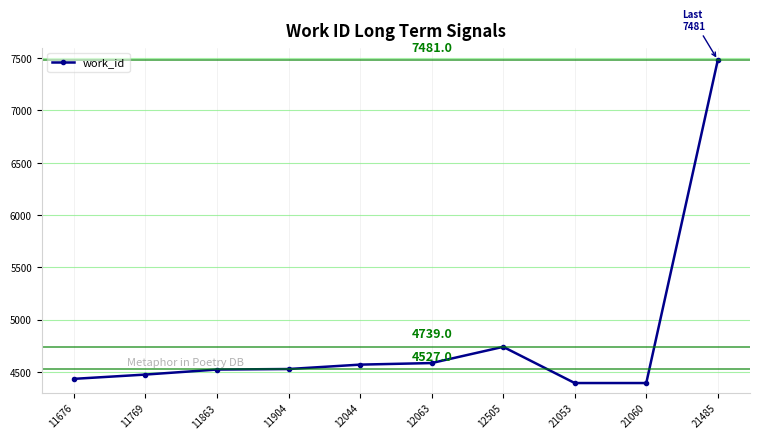

Is it true that the value at 12044 is 4569?

True